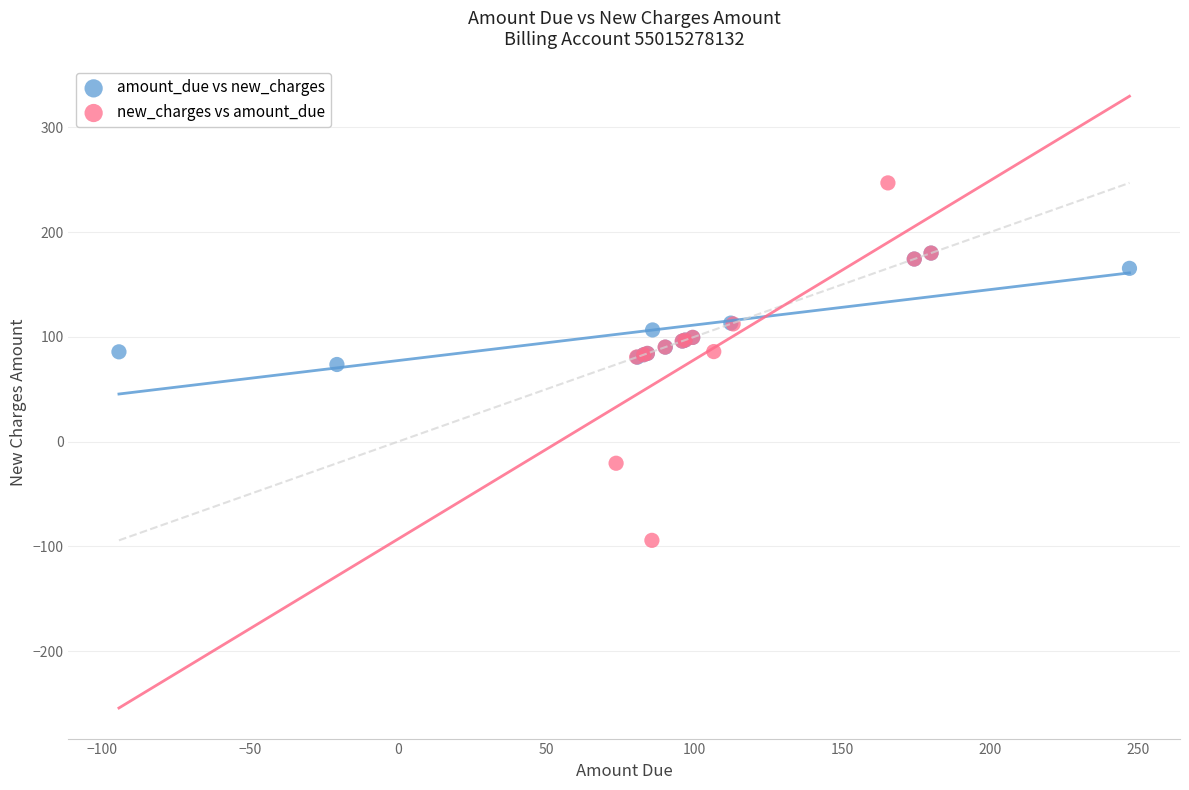

Which series contains the lowest Y value?

new_charges vs amount_due